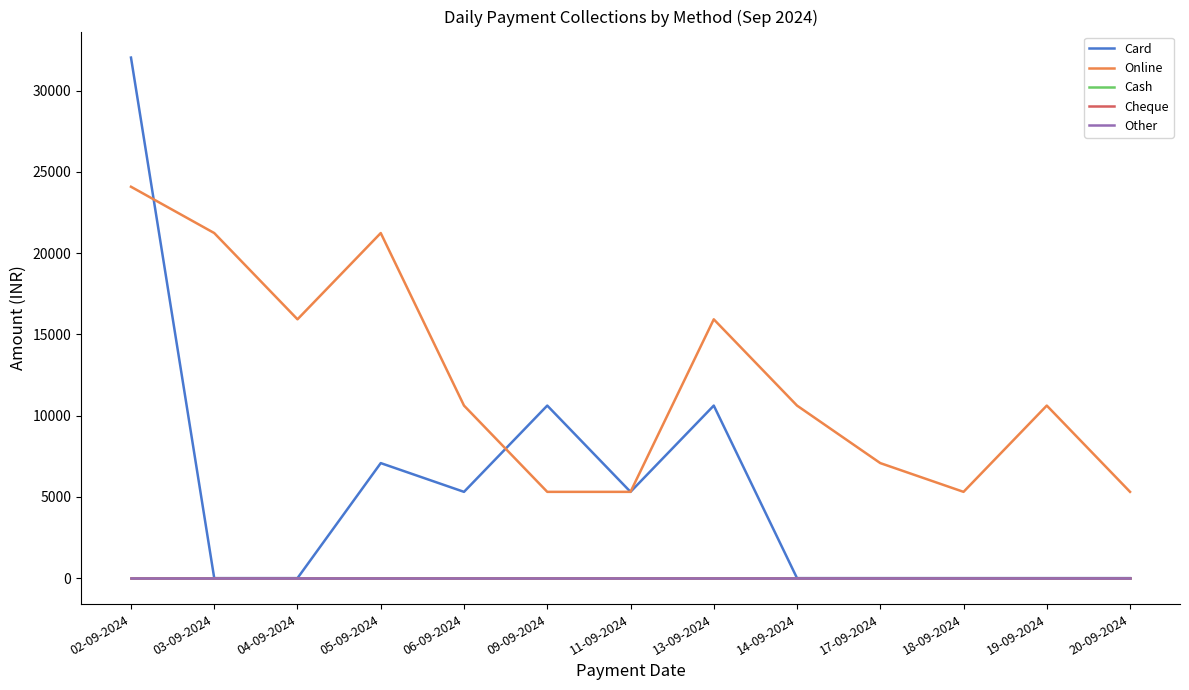

Does the chart have visible grid lines?

No